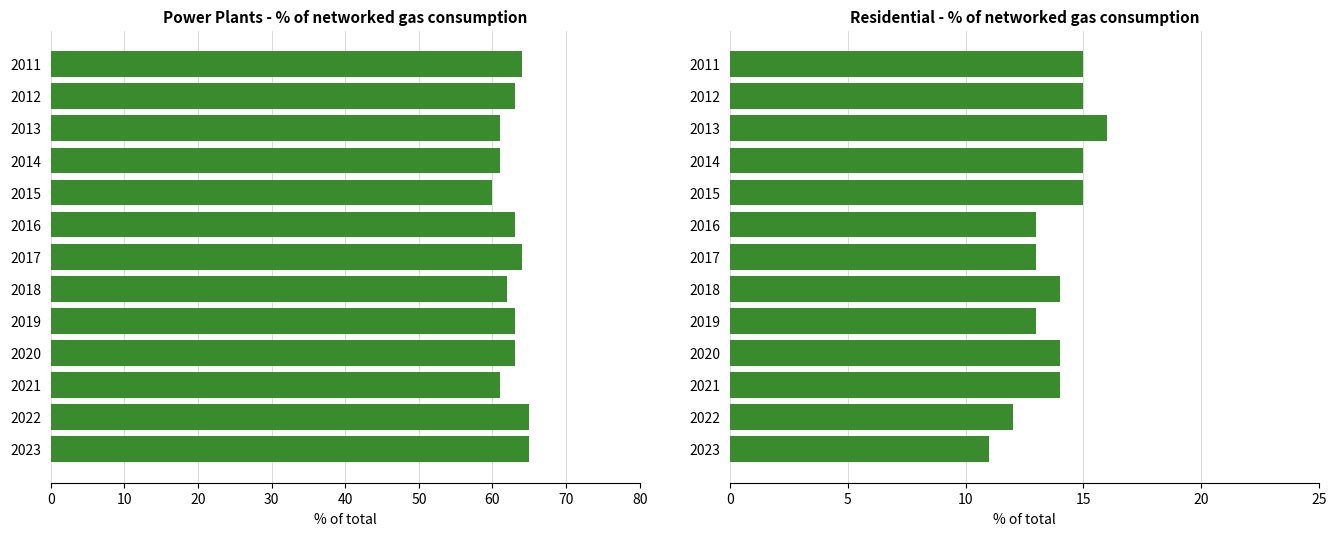

Which series has the largest range (max minus min)?

Power plants